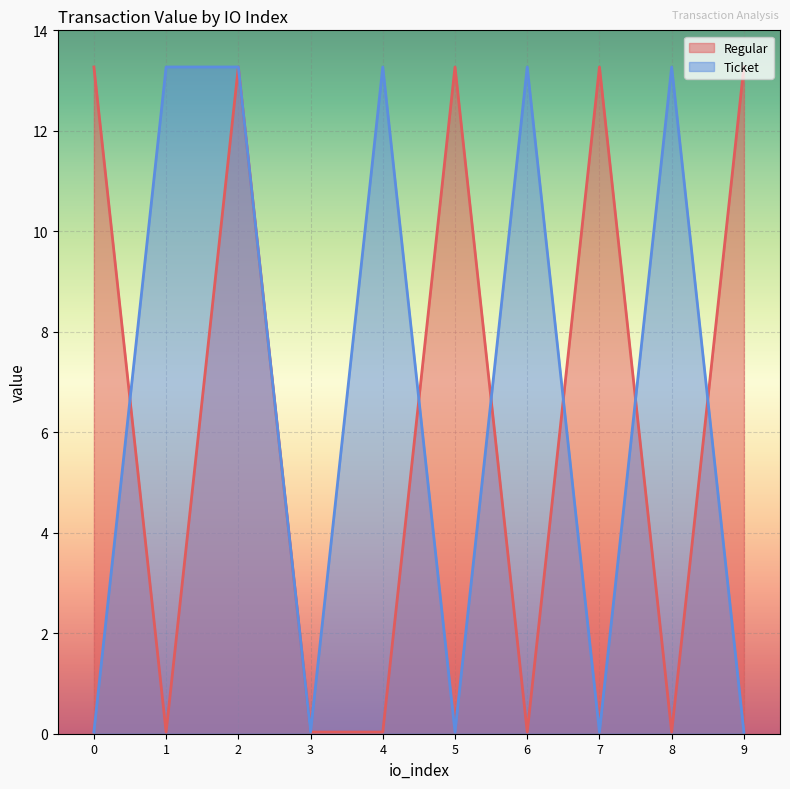

Which series ends up on top after the final intersection of Regular and Ticket?

Regular